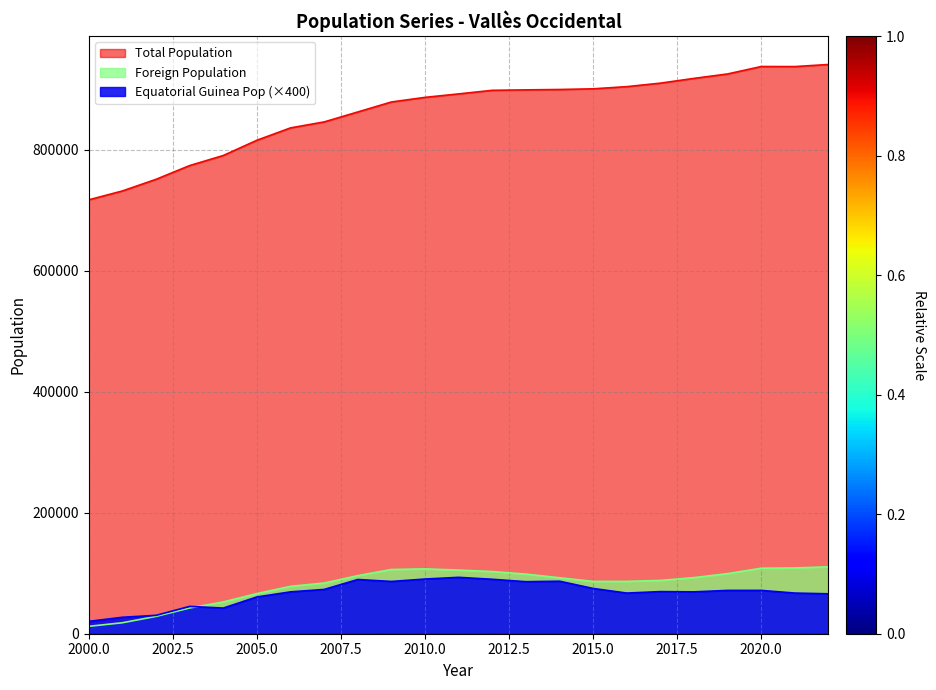

How many lines are shown in the chart?

3